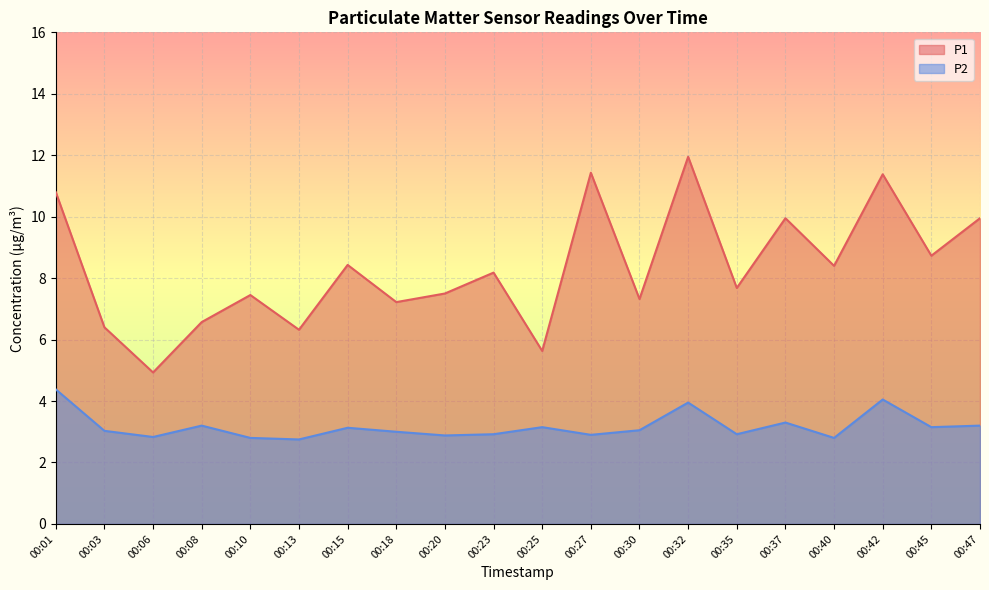

Reading left to right, what are all the values shown in this chart?

P1: 00:01=10.8	00:03=6.4	00:06=4.9	00:08=6.6	00:10=7.5	00:13=6.3	00:15=8.4	00:18=7.2	00:20=7.5	00:23=8.2	00:25=5.6	00:27=11.4	00:30=7.3	00:32=11.9	00:35=7.7	00:37=9.9	00:40=8.4	00:42=11.4	00:45=8.7	00:47=9.9
P2: 00:01=4.4	00:03=3.0	00:06=2.8	00:08=3.2	00:10=2.8	00:13=2.8	00:15=3.1	00:18=3.0	00:20=2.9	00:23=2.9	00:25=3.1	00:27=2.9	00:30=3.0	00:32=4.0	00:35=2.9	00:37=3.3	00:40=2.8	00:42=4.0	00:45=3.1	00:47=3.2